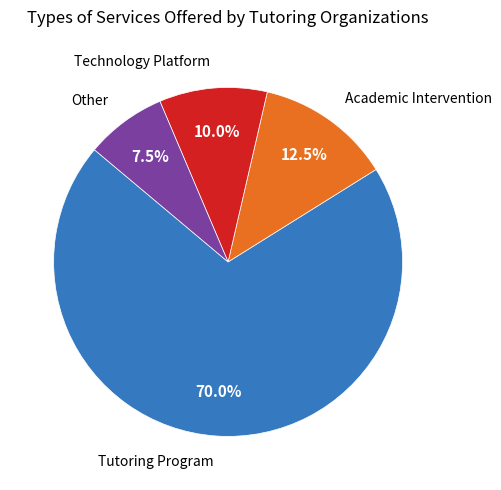

Is there any slice that represents more than half of the pie?

Yes